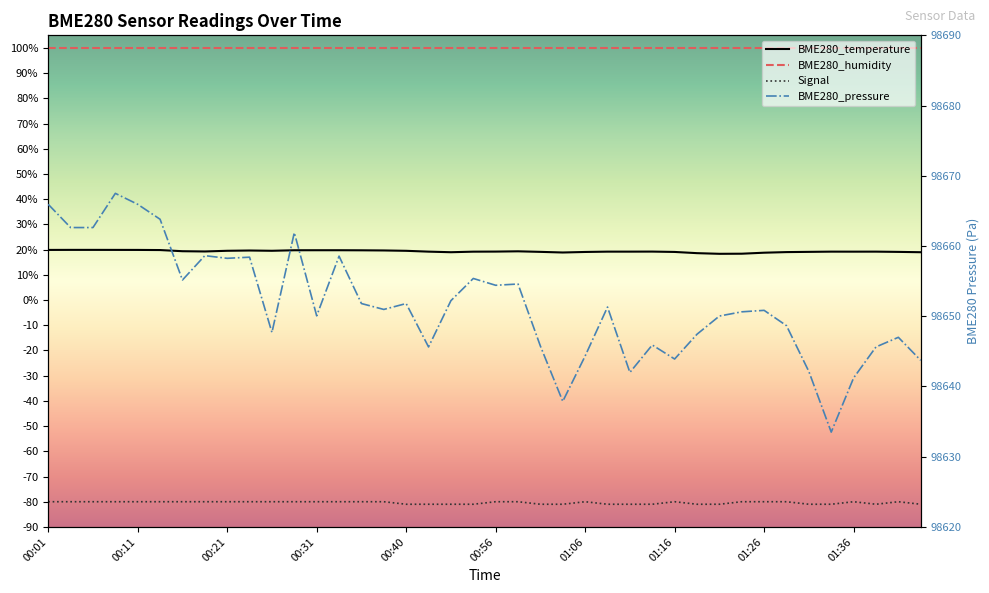

Which has a higher value, 00:31 or 18?

00:31